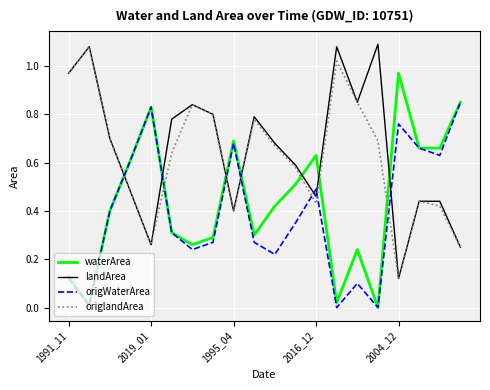

Which series has the largest total across all categories?

landArea